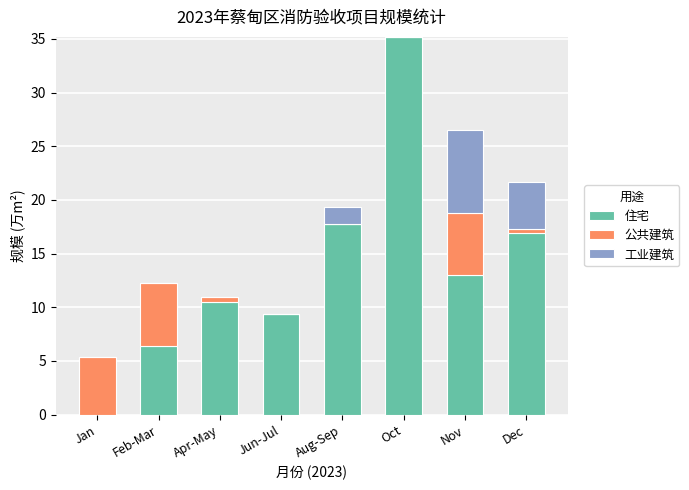

Where does the 住宅 series first go above 13?

Aug-Sep